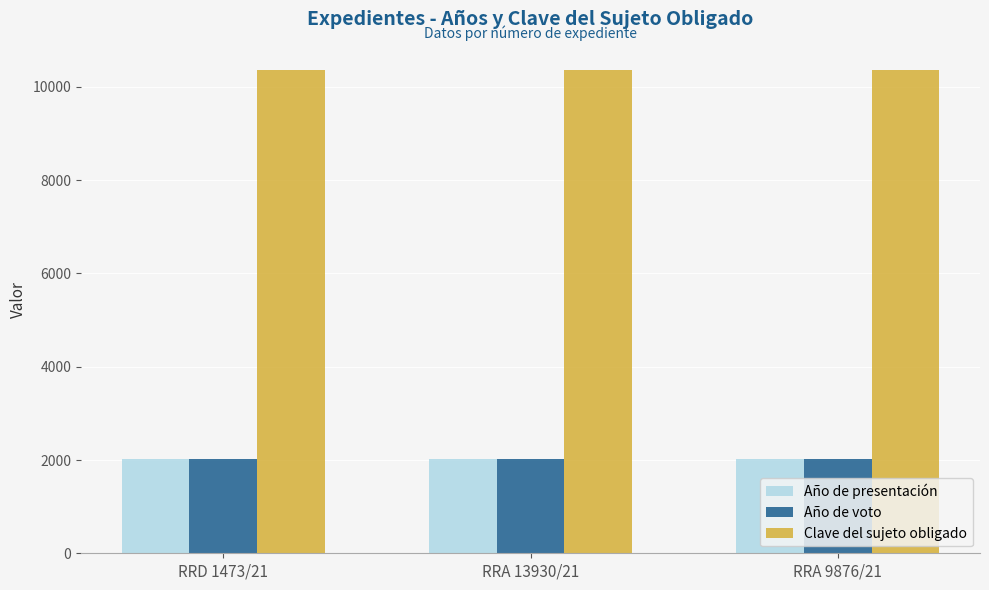

What is the highest value of the Año de presentación series?

2021